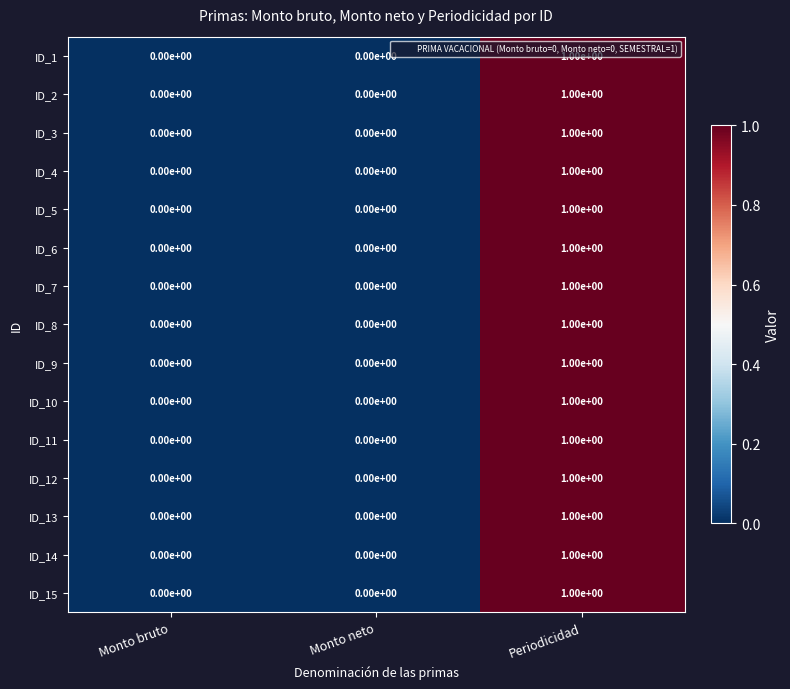

Is it true that ID_7 equals 2 at Periodicidad?

False